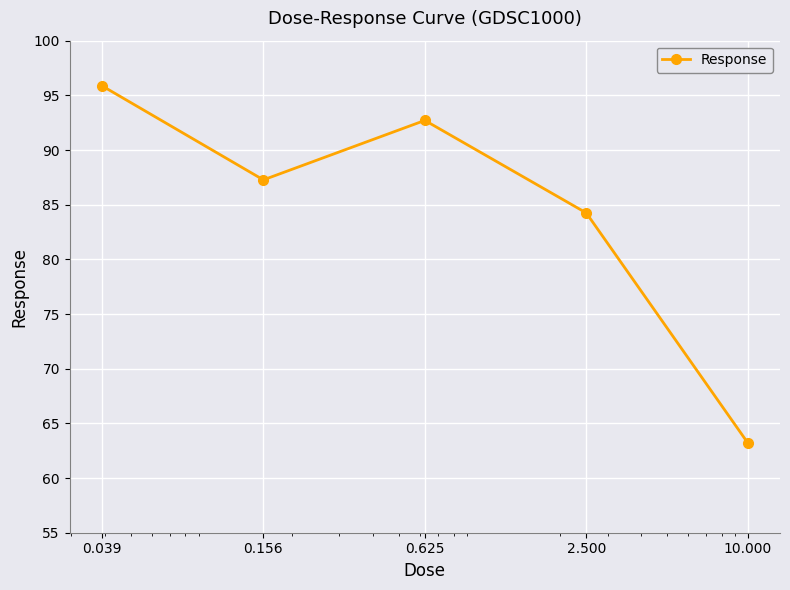

What is the difference between the maximum and second lowest values?

11.6